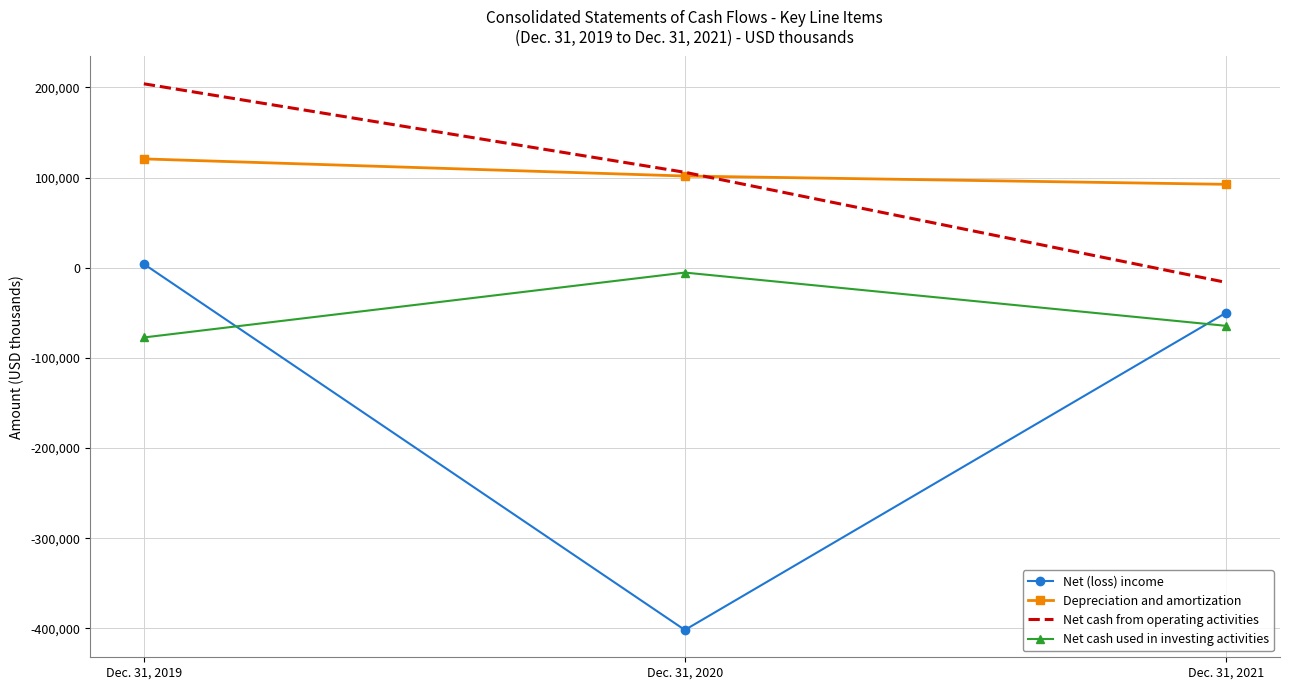

At which label does Net (loss) income first exceed -50085?

Dec. 31, 2019